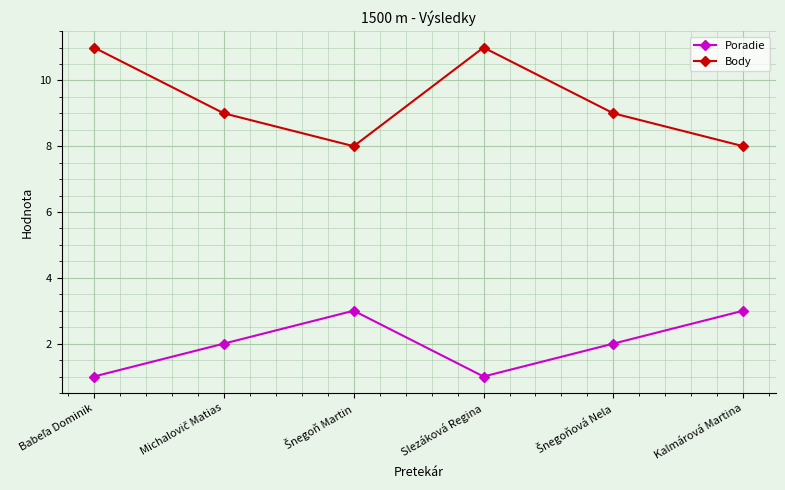

Does the chart display data point markers on the line(s)?

Yes